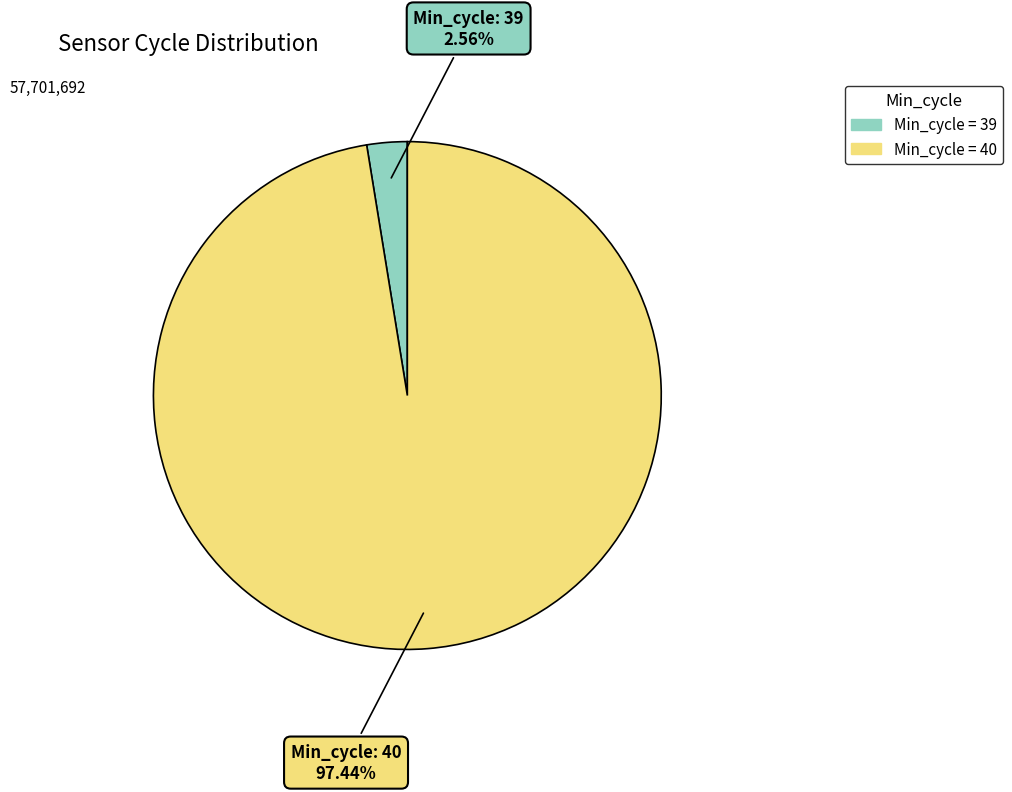

Does any single category account for the majority?

Yes